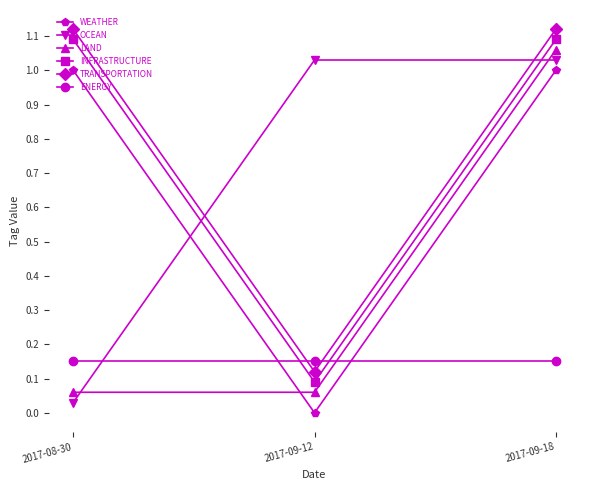

At which category is the sum across all series the highest?

2017-09-18